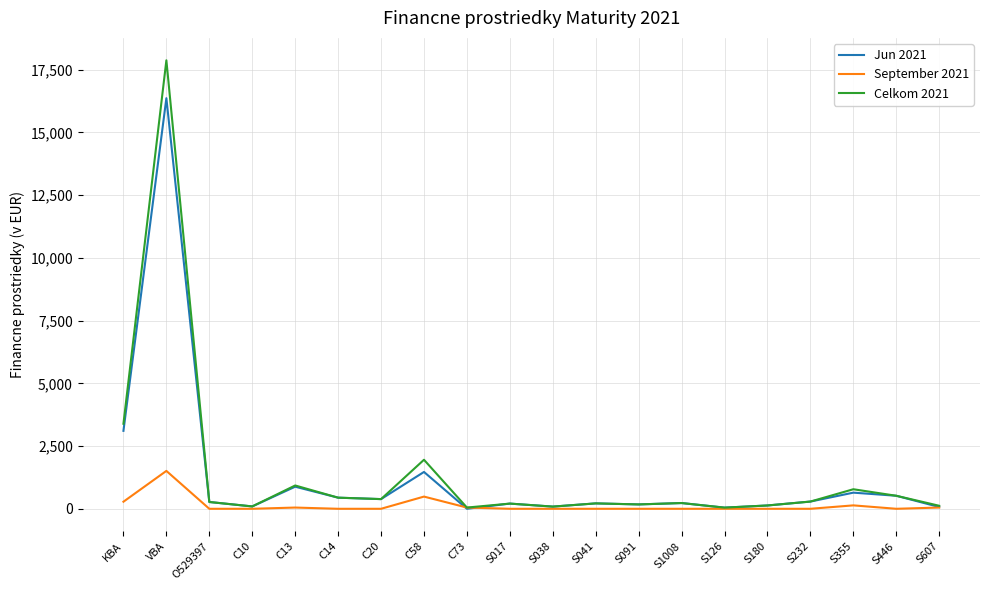

What is the total value across all series at VBA?

35750